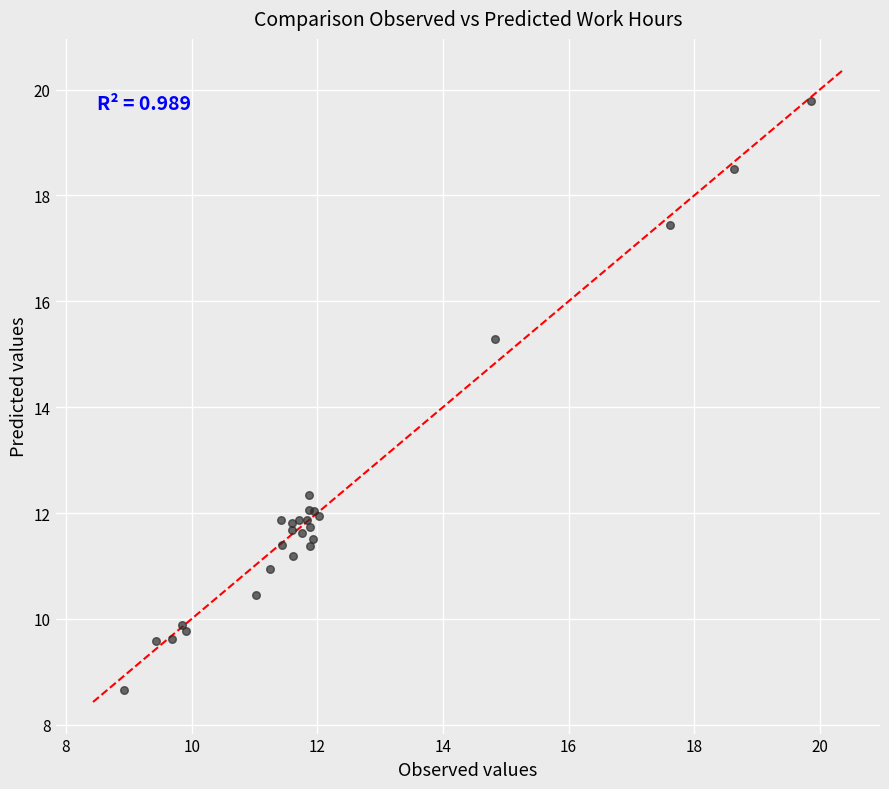

What Y value in the scatter plot is closest to 14?

15.3